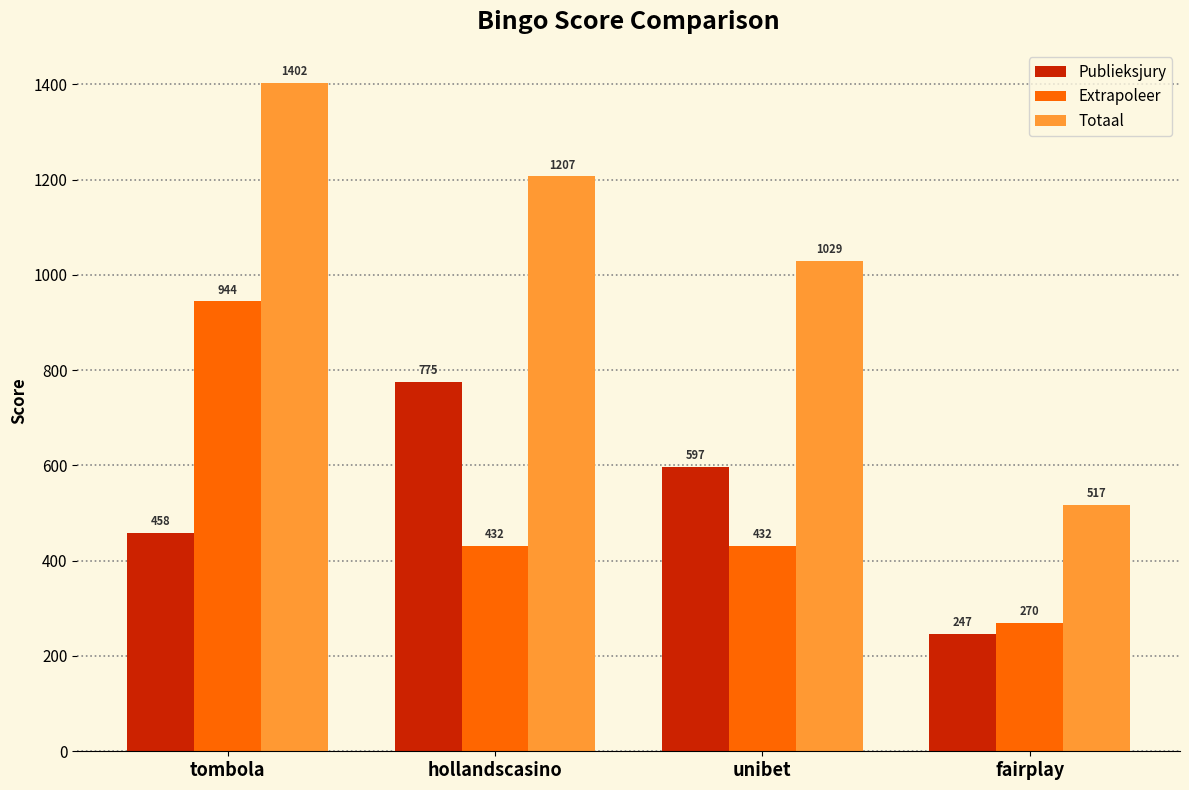

At hollandscasino, list the series in order from smallest to largest.

Extrapoleer, Publieksjury, Totaal